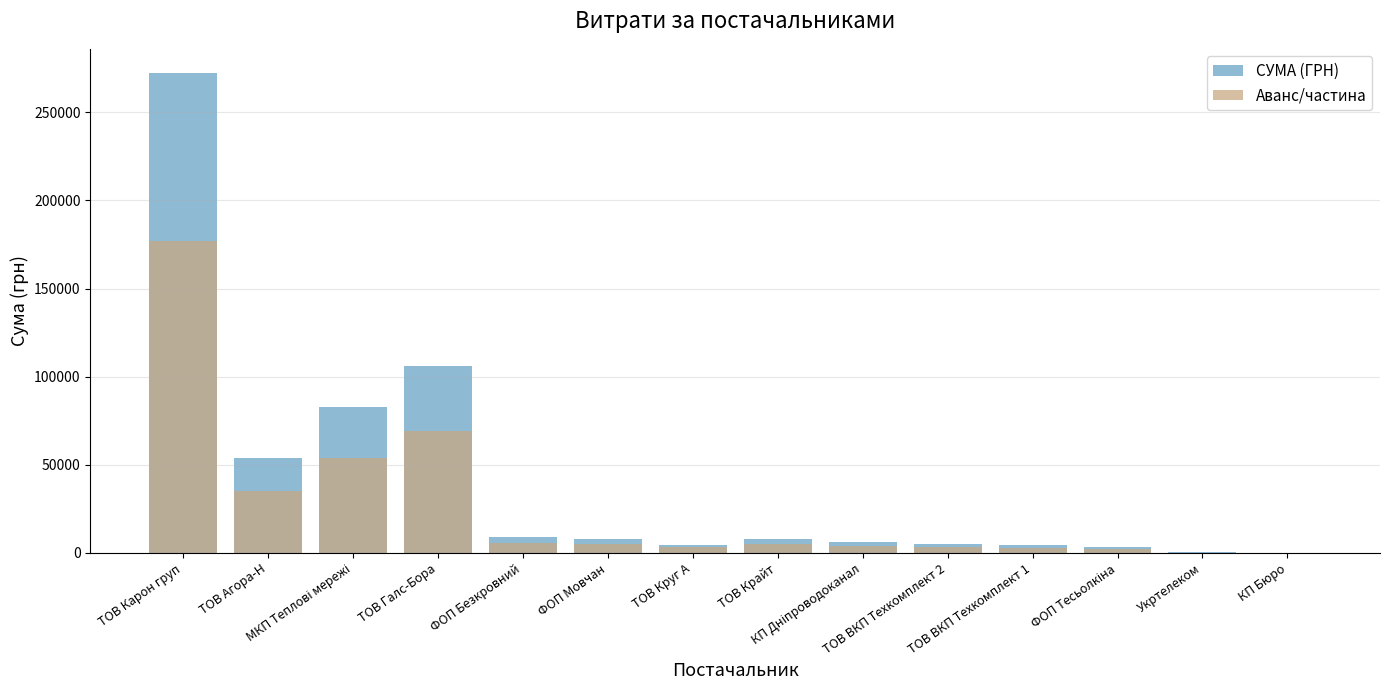

How many groups of bars are there?

14